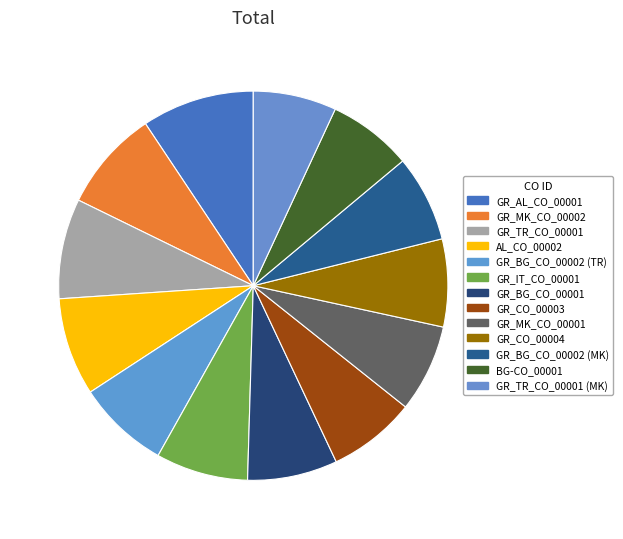

How many segments does this pie chart have?

13